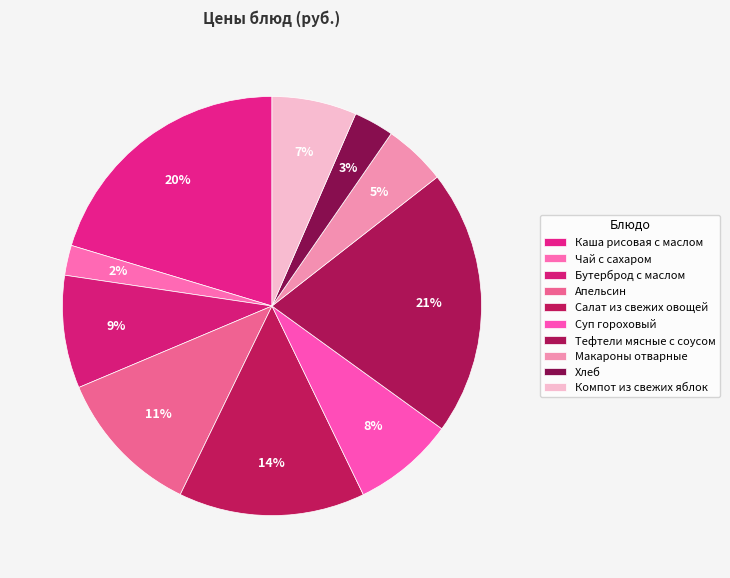

How many segments does this pie chart have?

10